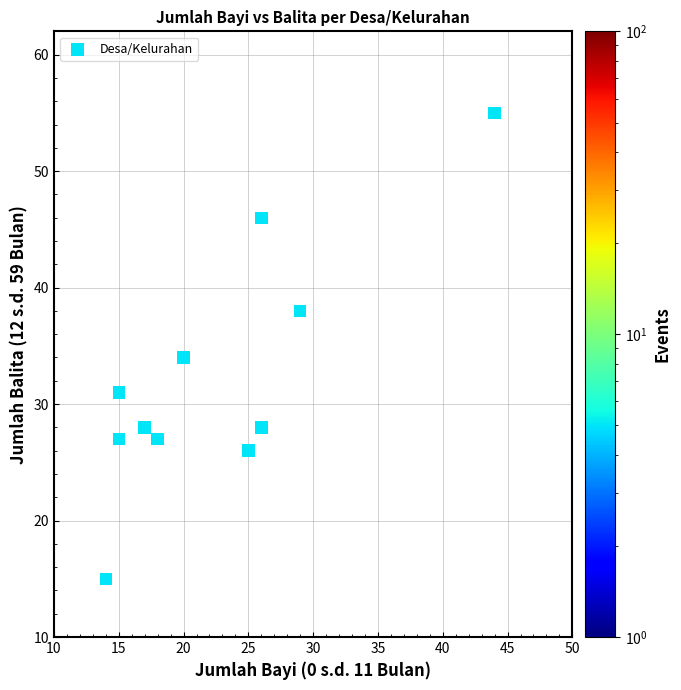

What is the average X value?

23